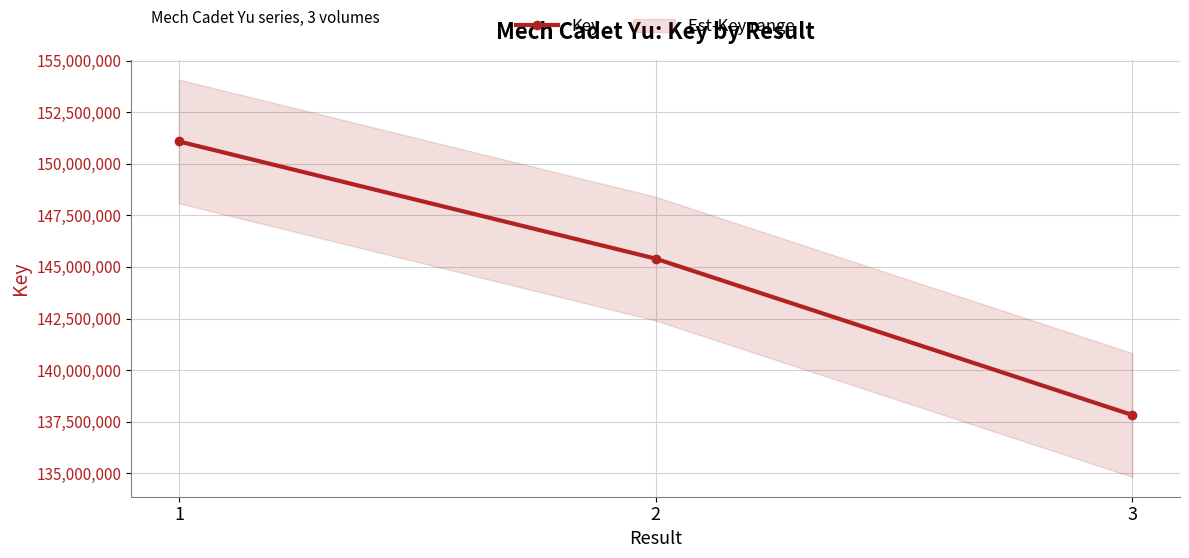

What is the maximum value shown in the chart?

151088911